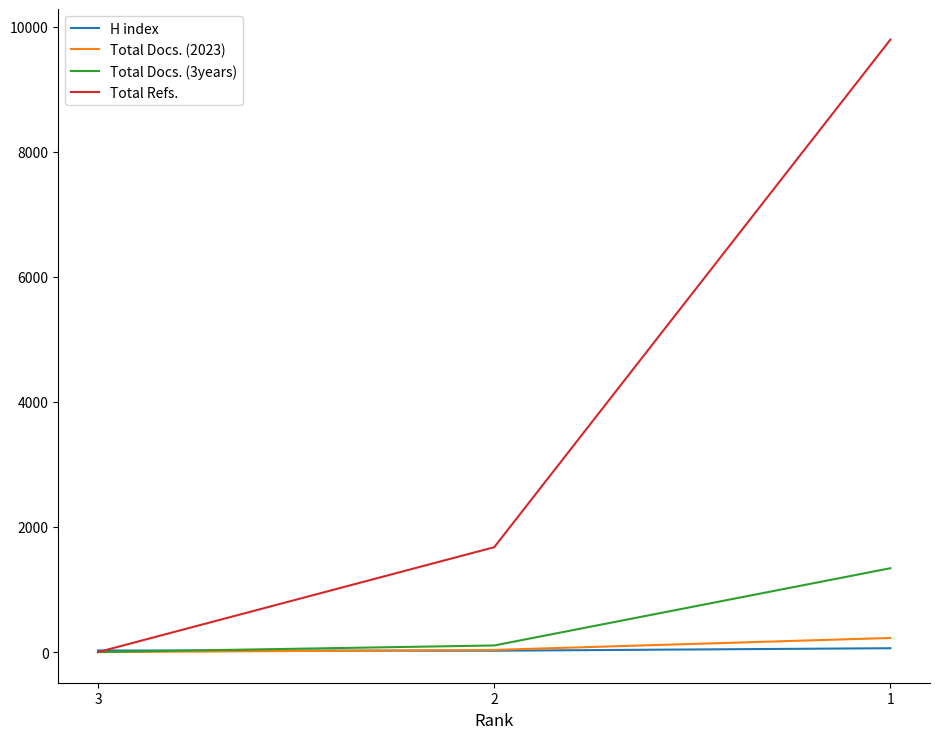

Which series has the largest total across all categories?

Total Refs.